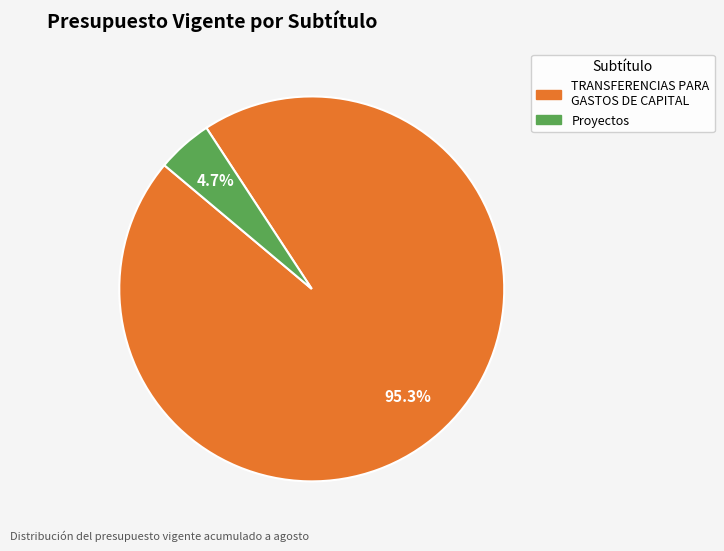

Which slice is the smallest?

Proyectos